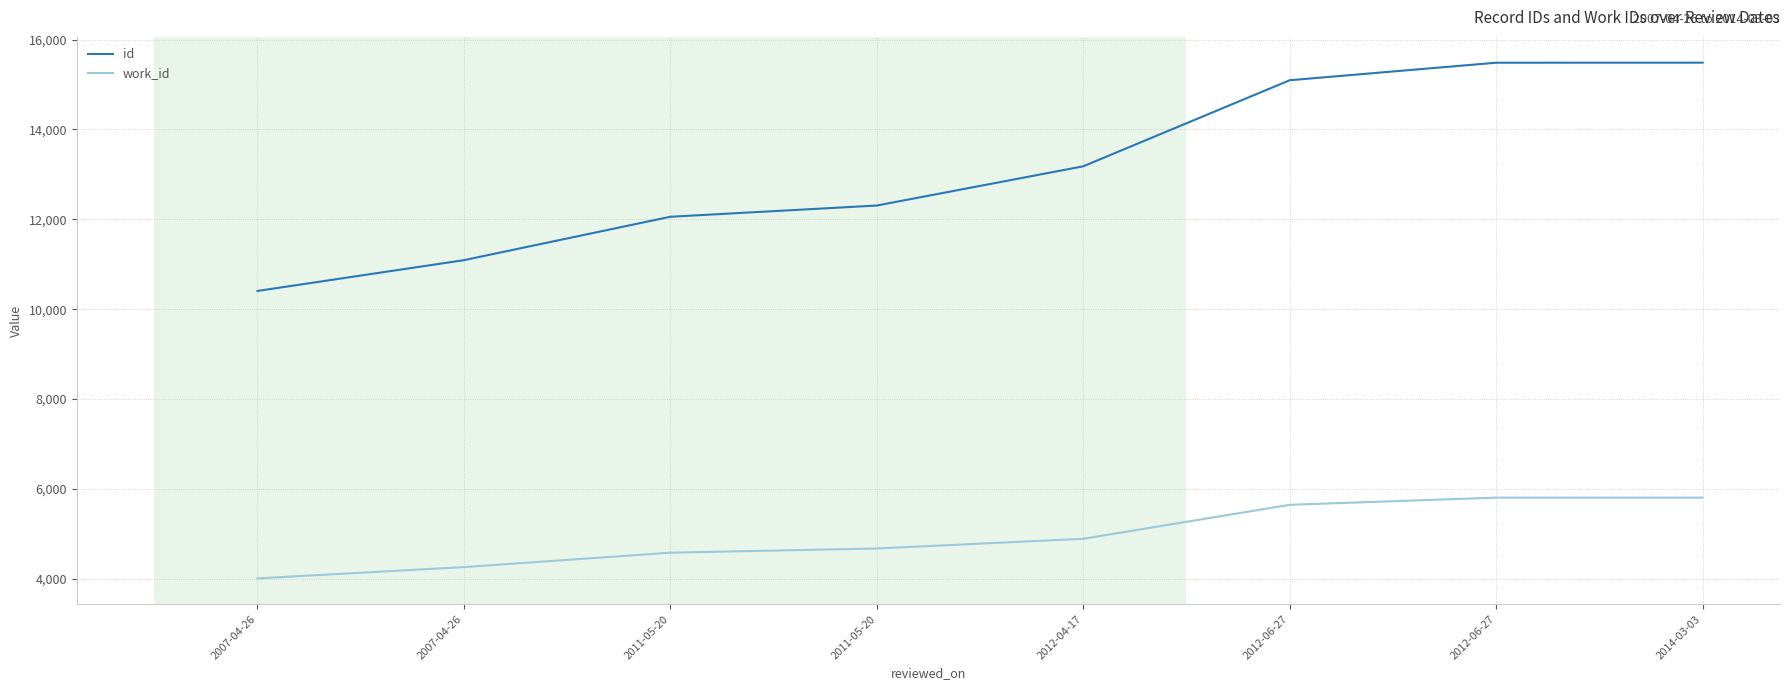

What is the difference between the maximum and minimum values in the id series?

5080